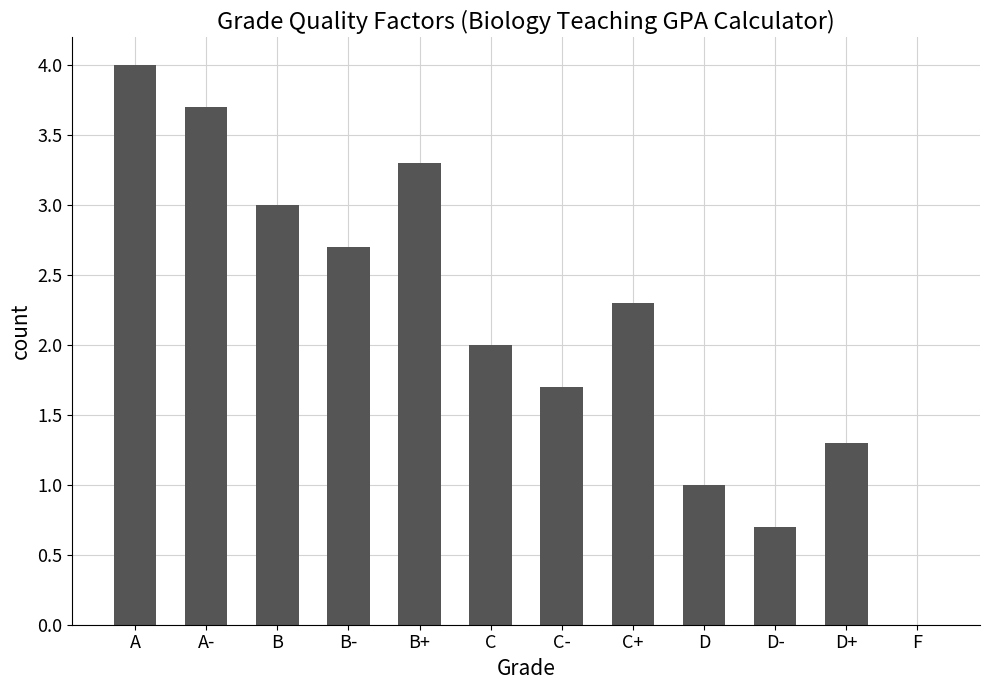

What is the ratio of the value at D- to the value at B-?

0.3